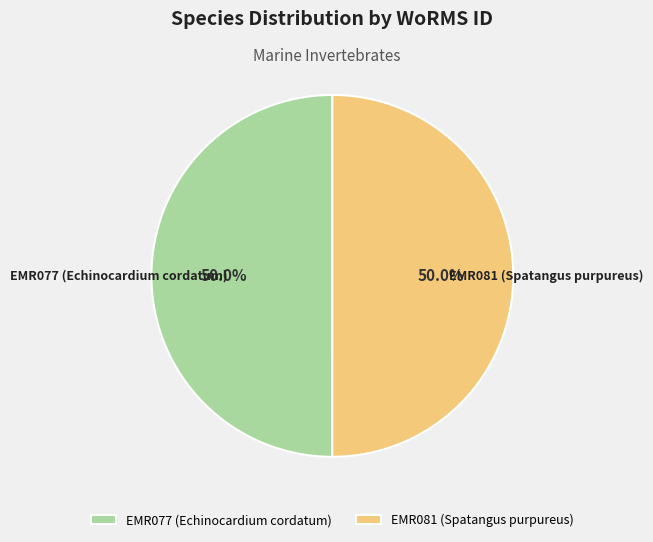

Is the sum of EMR081 (Spatangus purpureus) and EMR077 (Echinocardium cordatum) greater than half?

Yes